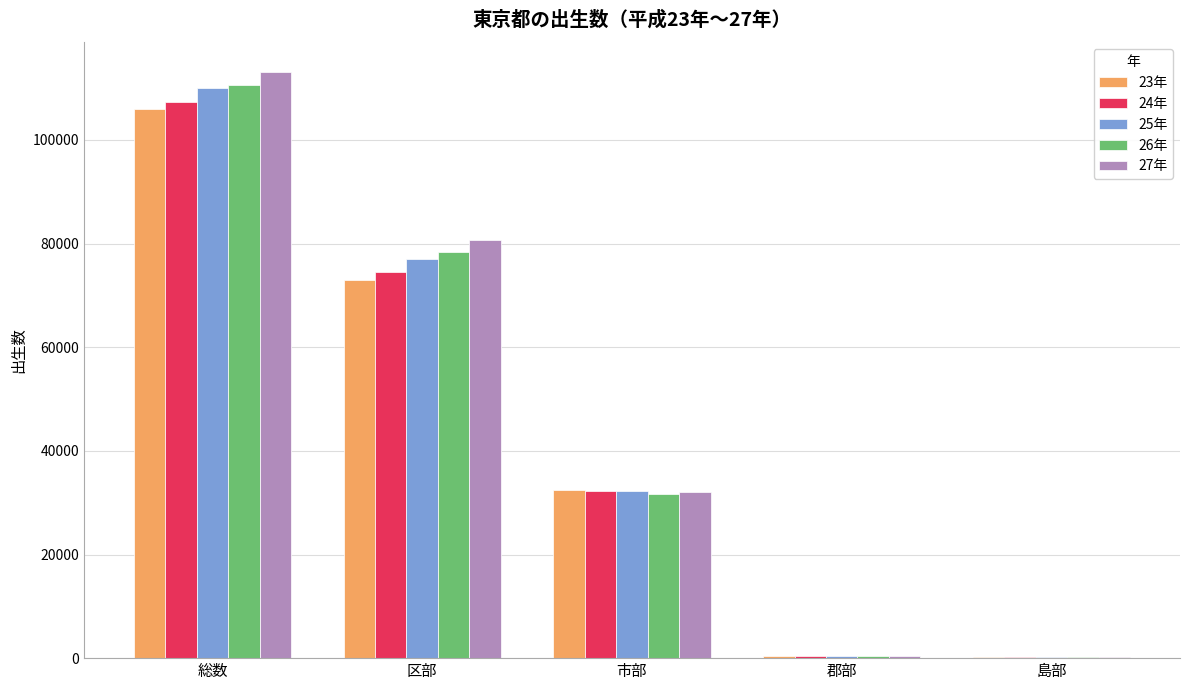

What is the average value of the 23年 series?

42411